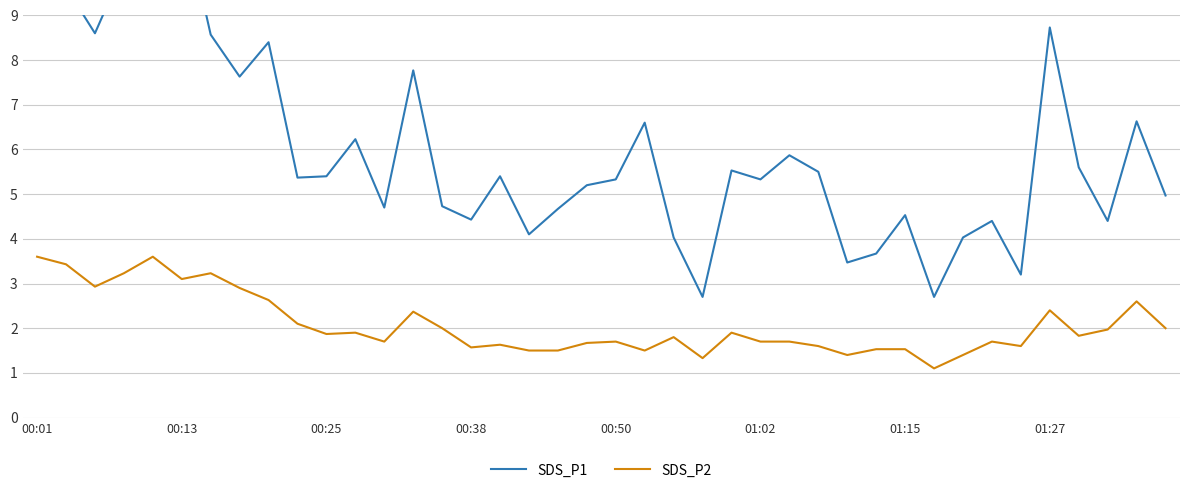

The value of SDS_P2 at 01:27 is 2.4. True or false?

True